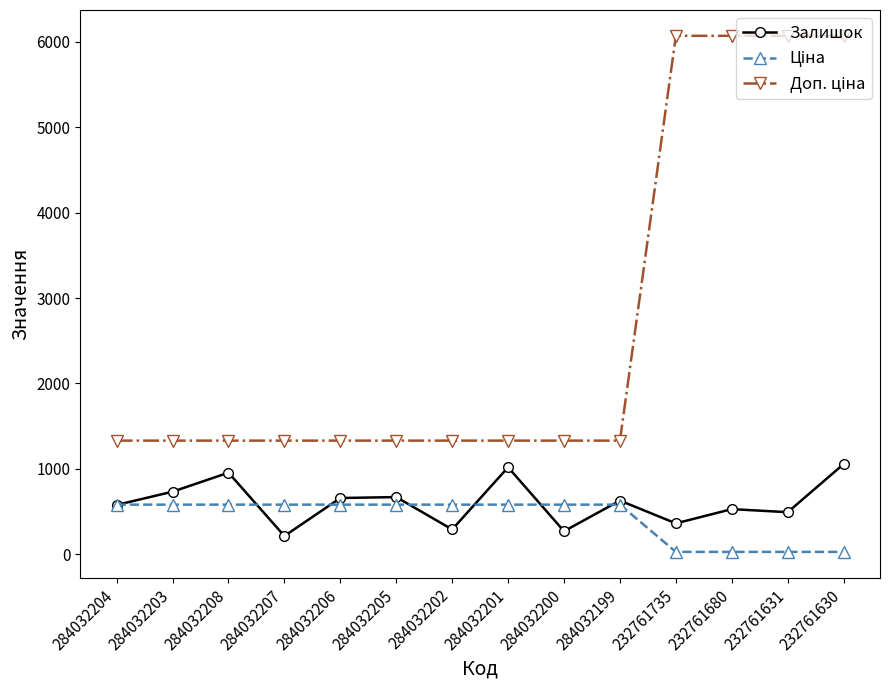

At how many categories does at least one series exceed 1971?

4